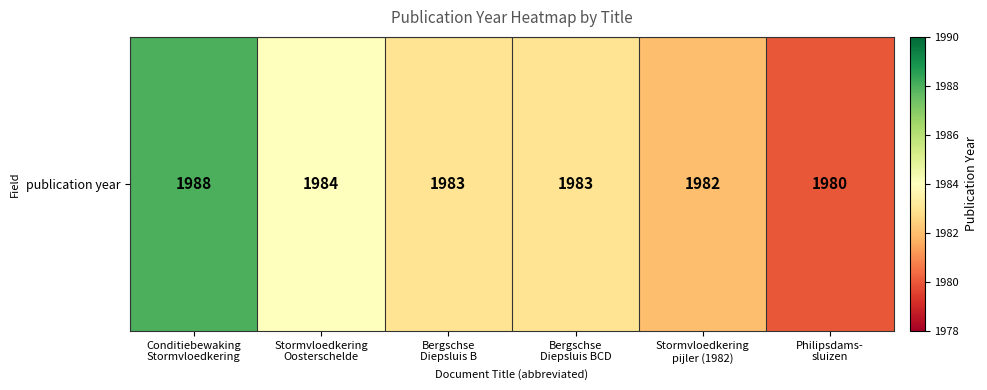

What is the difference between the second highest and minimum values?

4